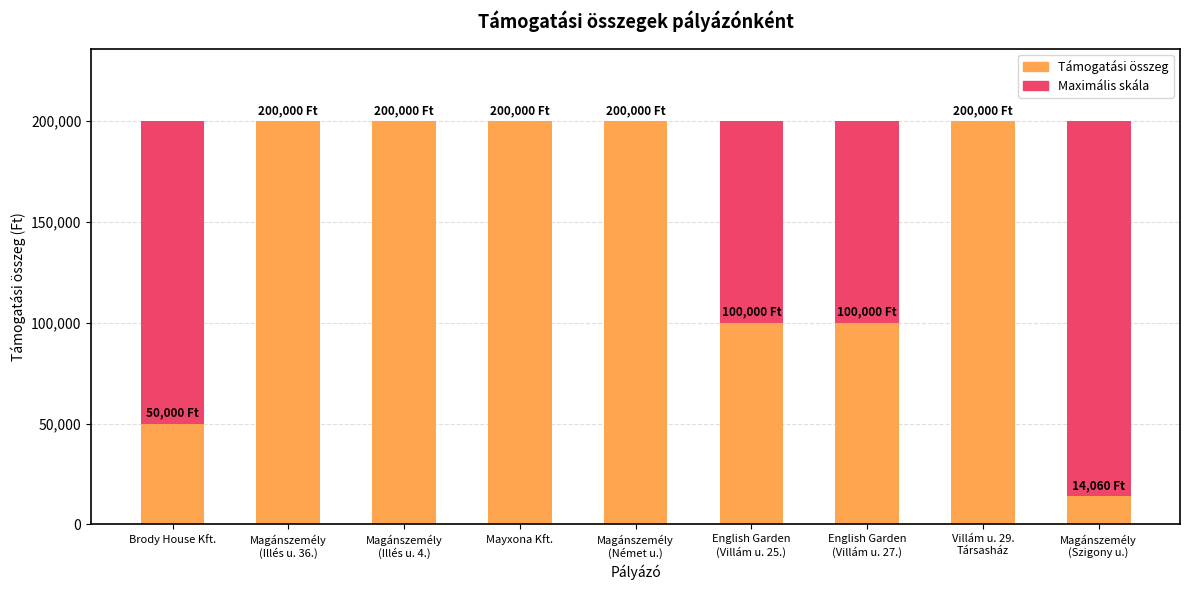

How many bars are there in each group?

2